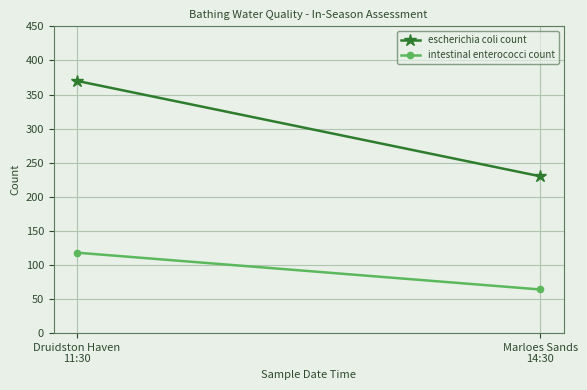

At how many categories does at least one series exceed 215?

2